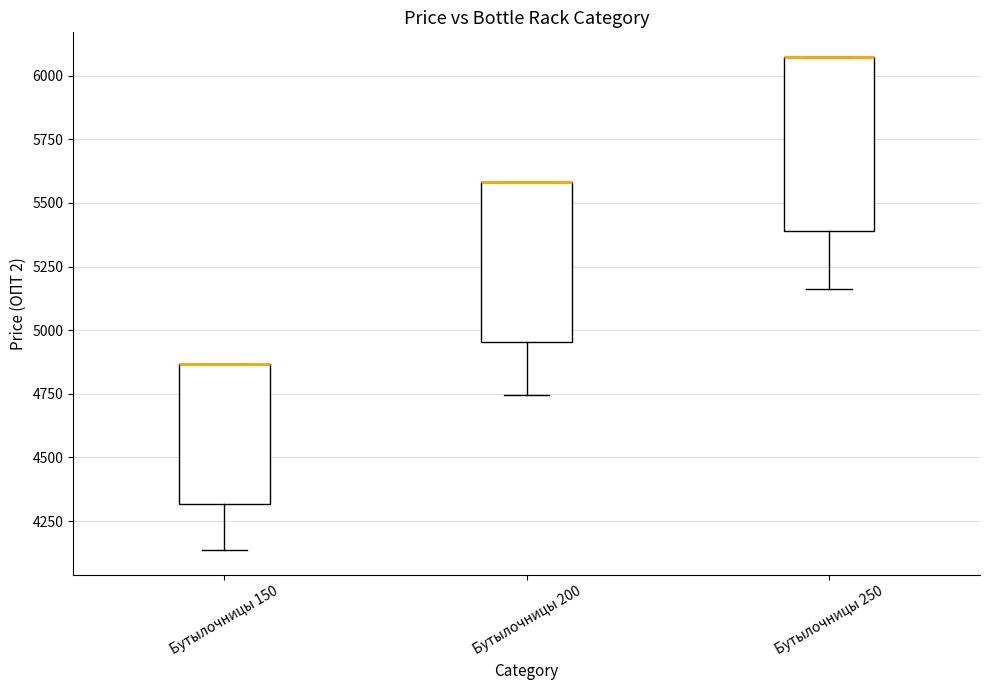

Reading left to right, read every box against the y-axis: the position of its median line, the range the box covers, and the ends of its whiskers. The values are not printed on the chart, so give them approximately, as read against the axis.

Бутылочницы 150: median 4850 (drawn on the box's upper edge), box 4300 to 4850, whiskers 4150 to 4850
Бутылочницы 200: median 5600 (drawn on the box's upper edge), box 4950 to 5600, whiskers 4750 to 5600
Бутылочницы 250: median 6050 (drawn on the box's upper edge), box 5400 to 6050, whiskers 5150 to 6050